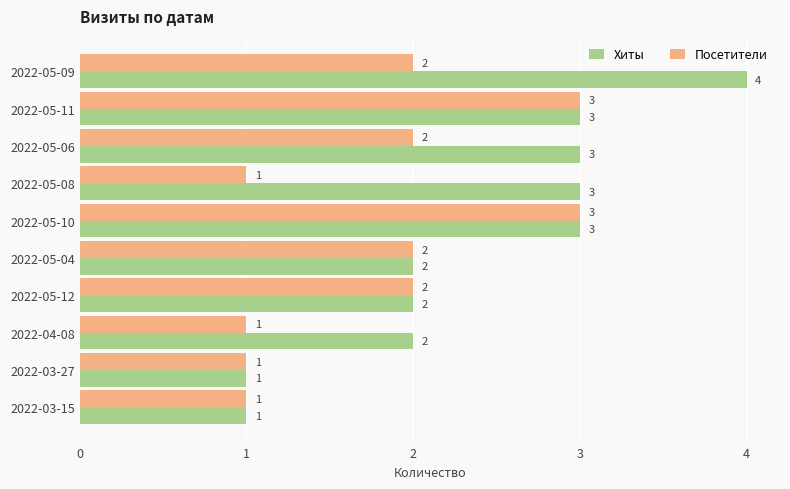

At which category does the chart reach its peak across all series?

2022-05-09